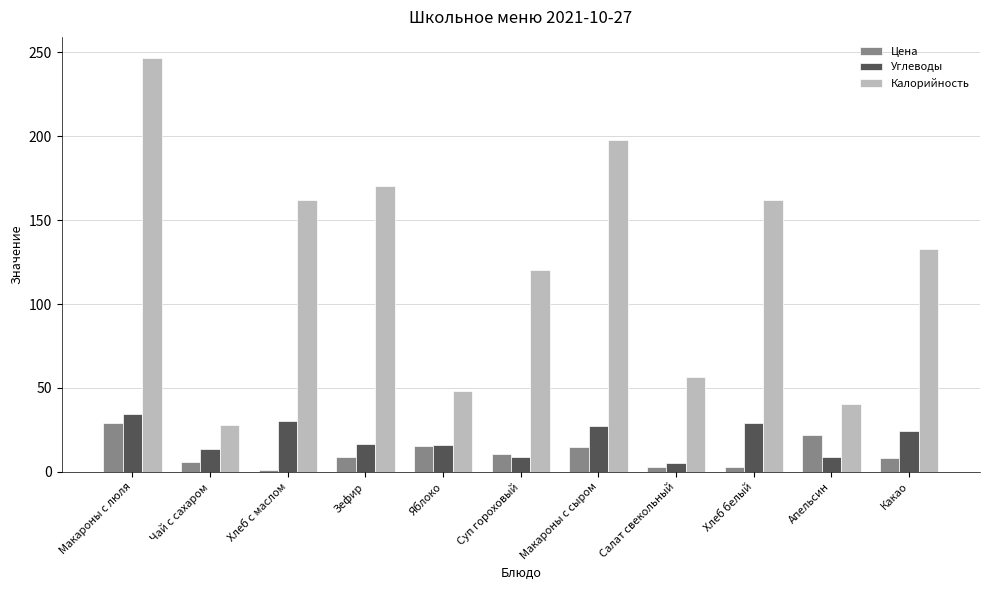

What is the highest value of the Калорийность series?

246.9